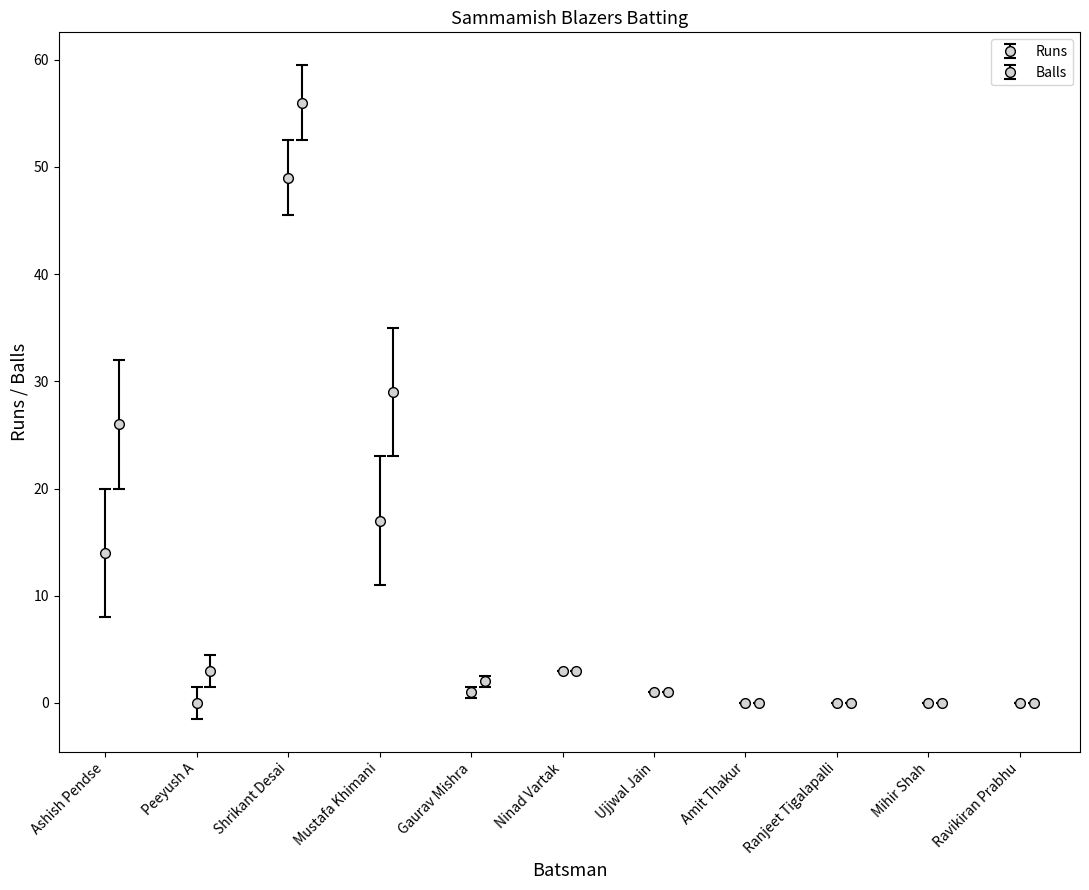

What is the difference between the highest and lowest values at Gaurav Mishra?

1